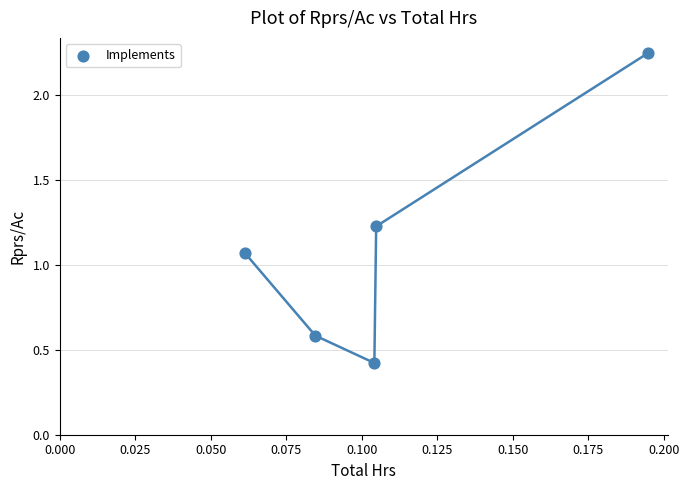

What is the range of Y values (max minus min)?

1.8